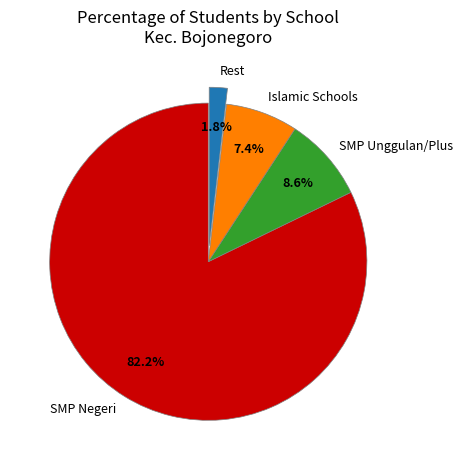

What is the total percentage of SMP Unggulan/Plus and Islamic Schools?

16.0%